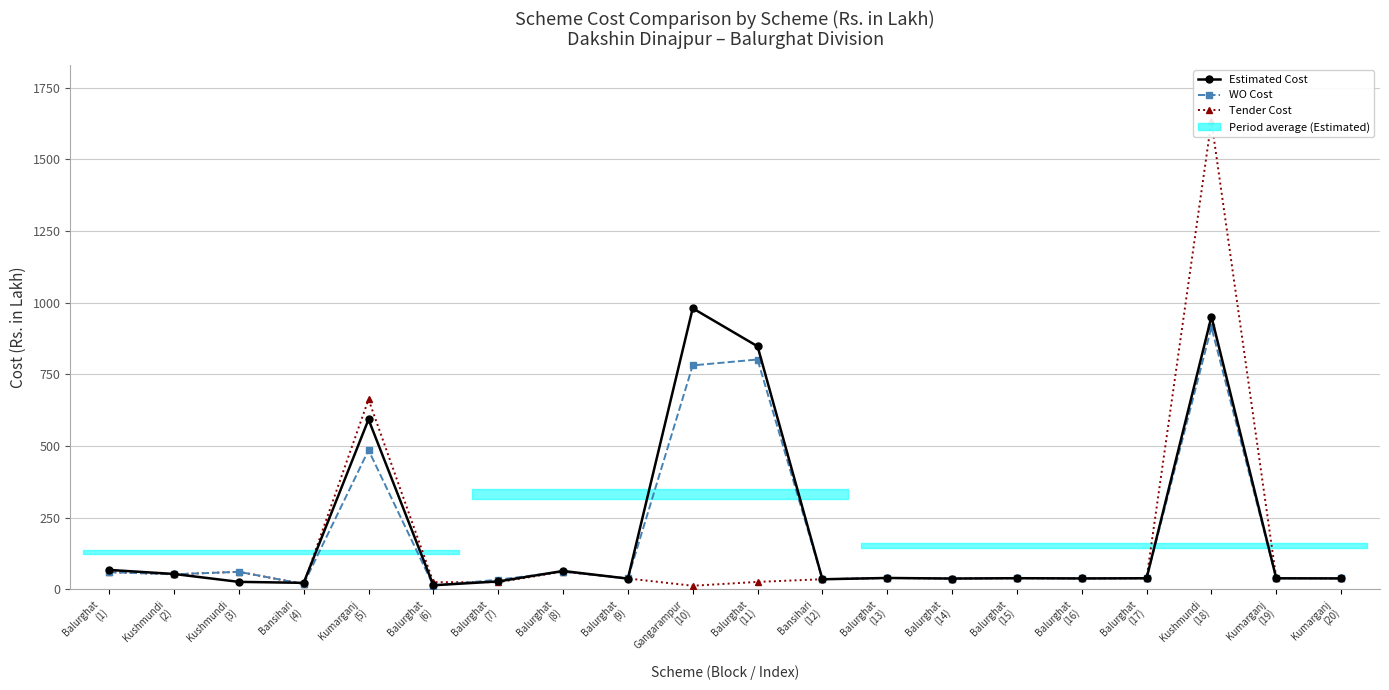

Which category has the lowest value in the Tender Cost series?

Gangarampur
(10)